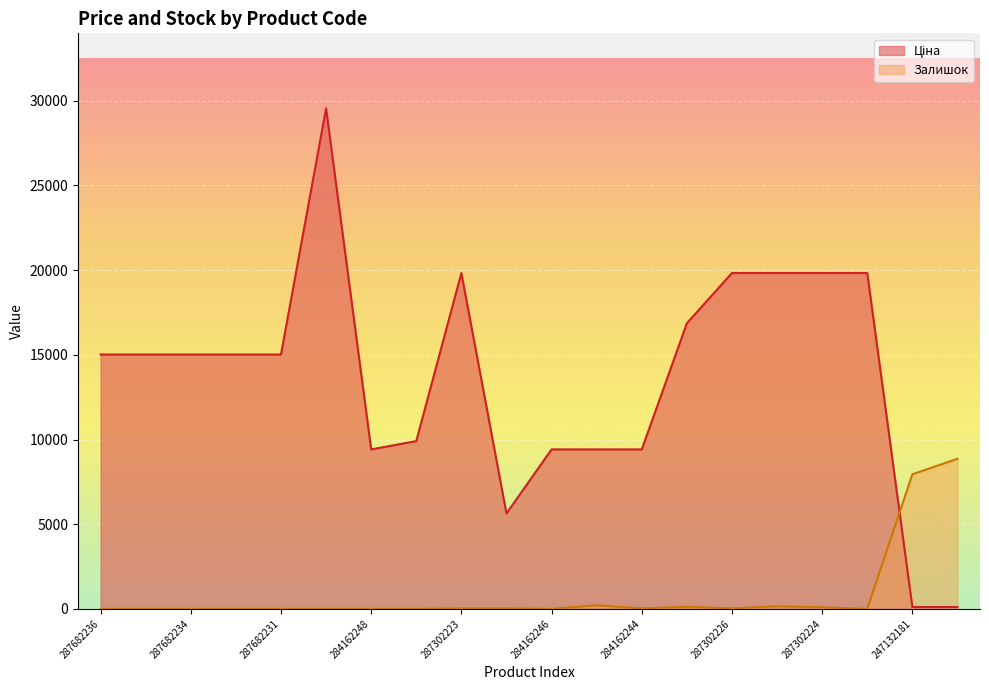

What is the value of the Ціна point at the 19th from the left?

113.3